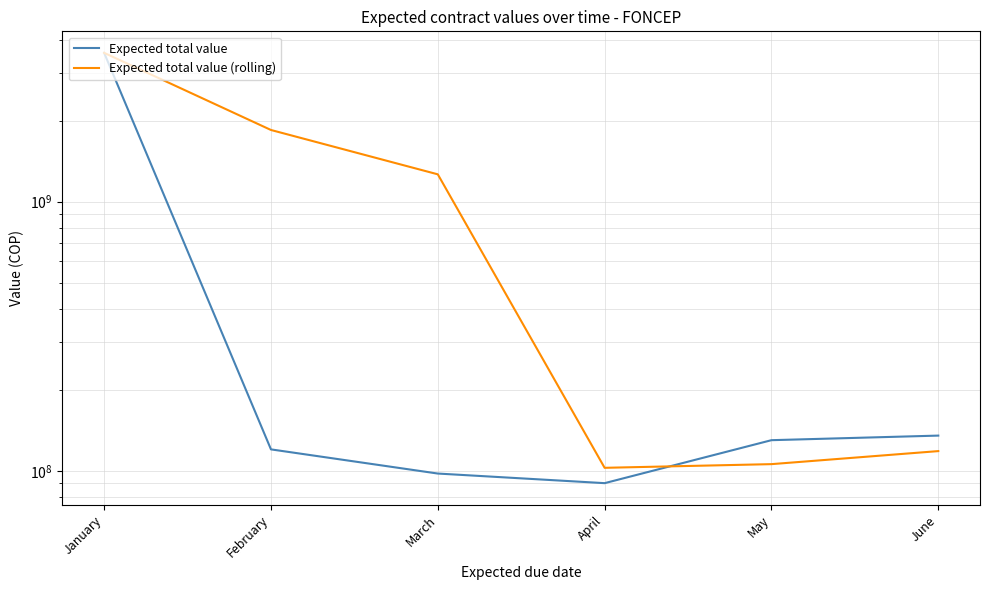

Which has a higher value, June or March?

June